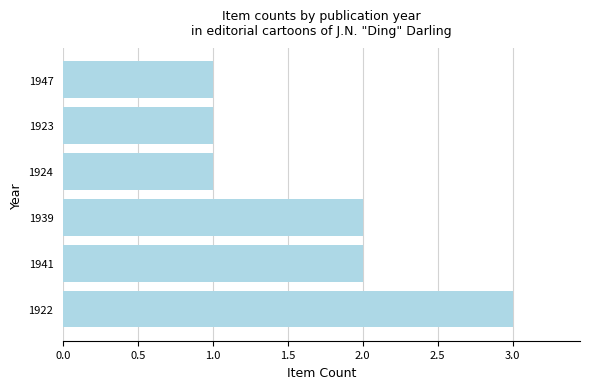

What is the smallest value displayed?

1